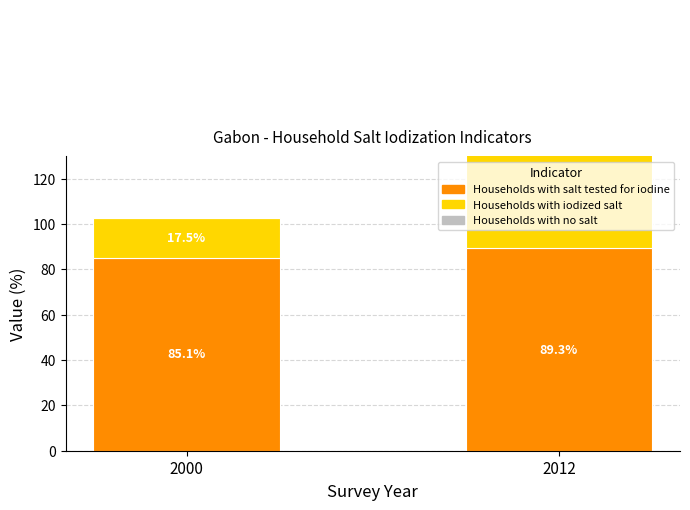

Count the number of categories in the chart.

2